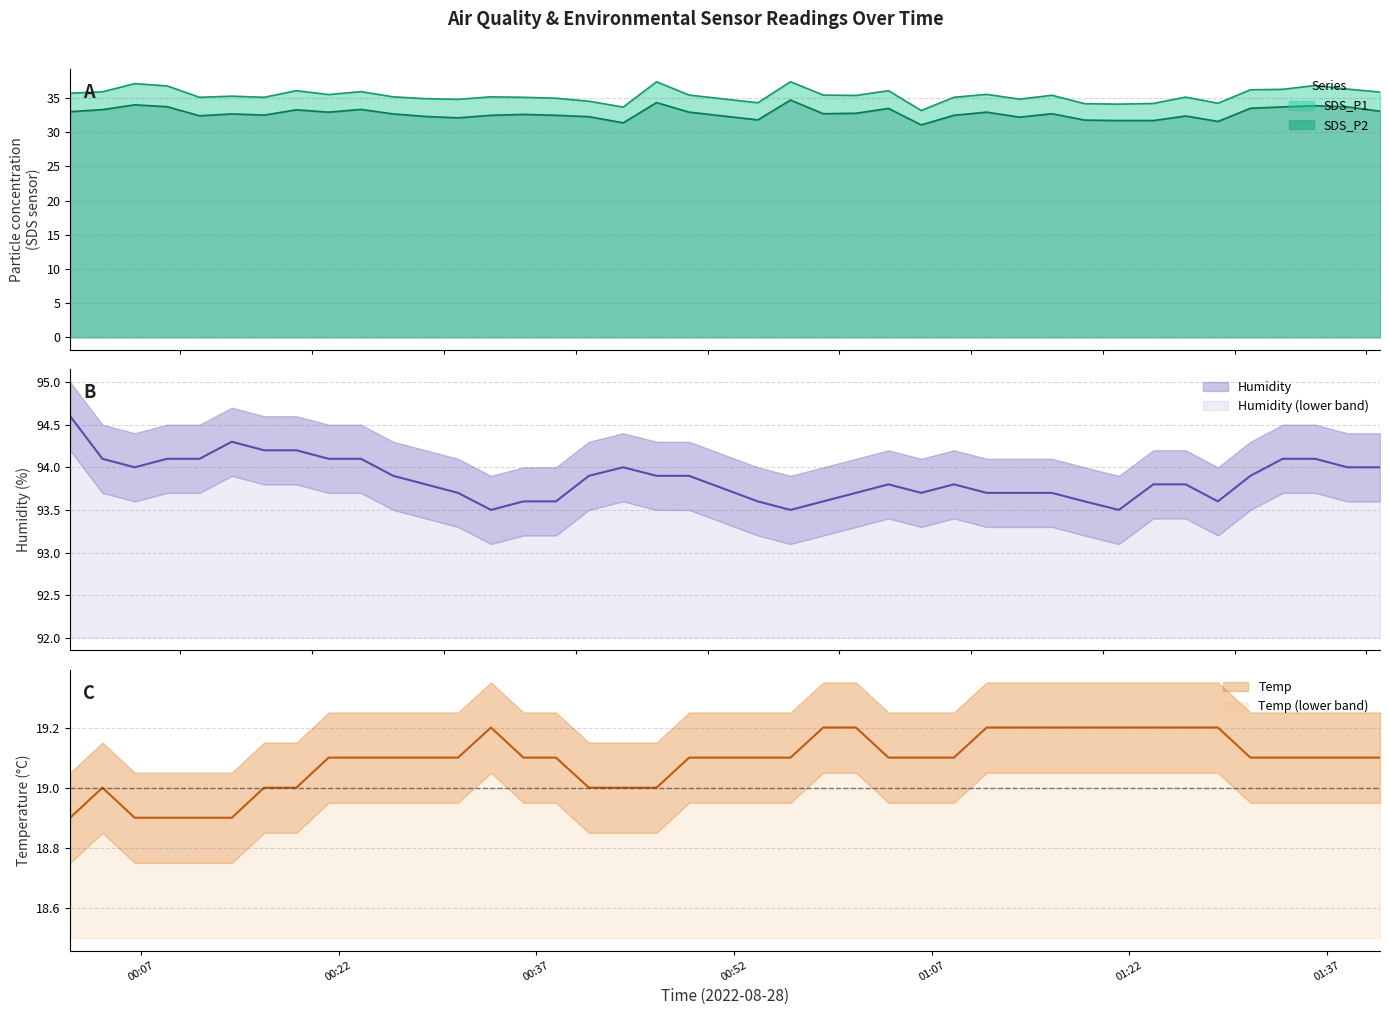

The SDS_P1 series shows 35.0 at 2022/08/28 00:38:30. True or false?

True